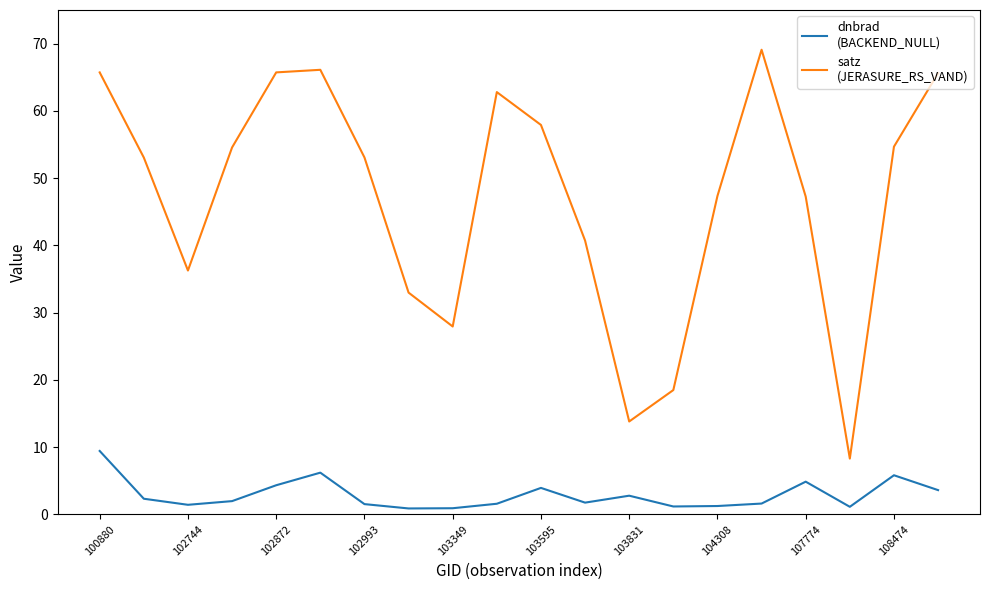

What is the maximum value shown in the chart?

69.1